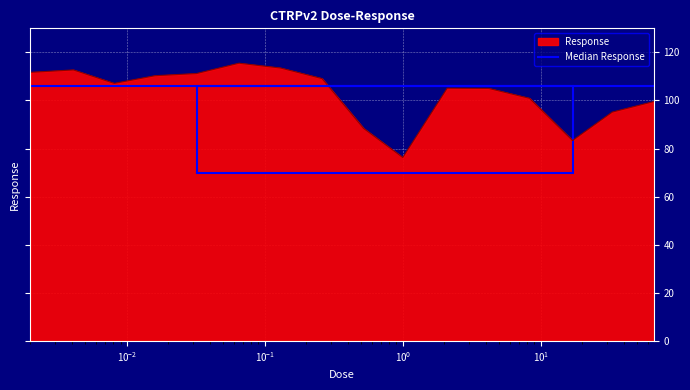

What is the ratio of the value at 0.13 to the value at 0.0041?

1.0